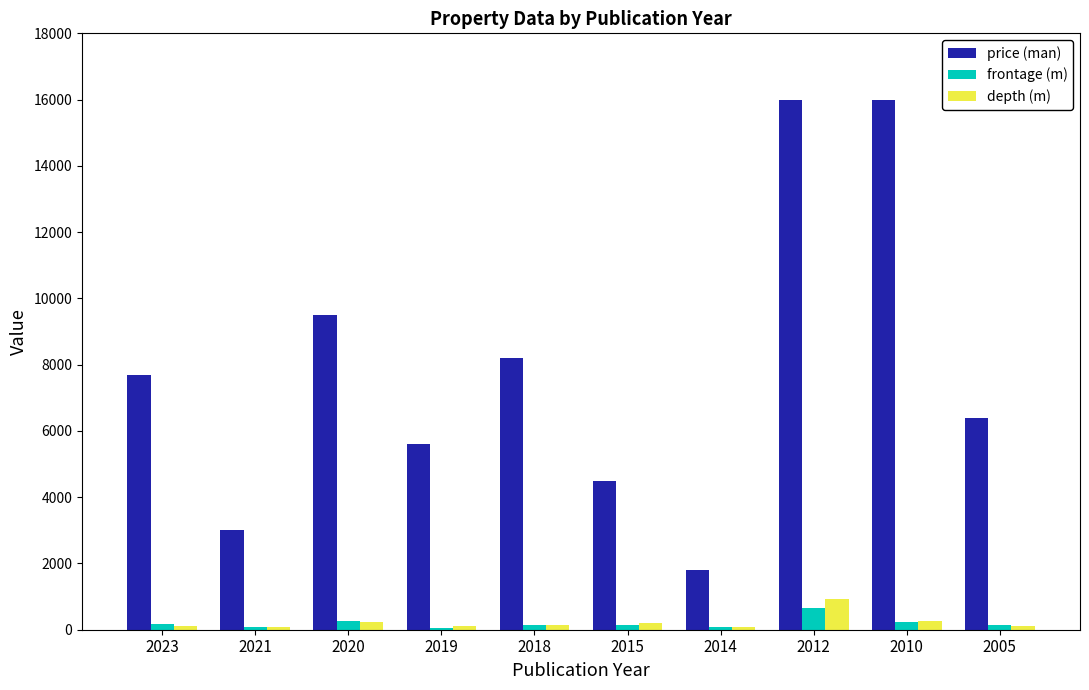

What is the greatest value displayed?

16000